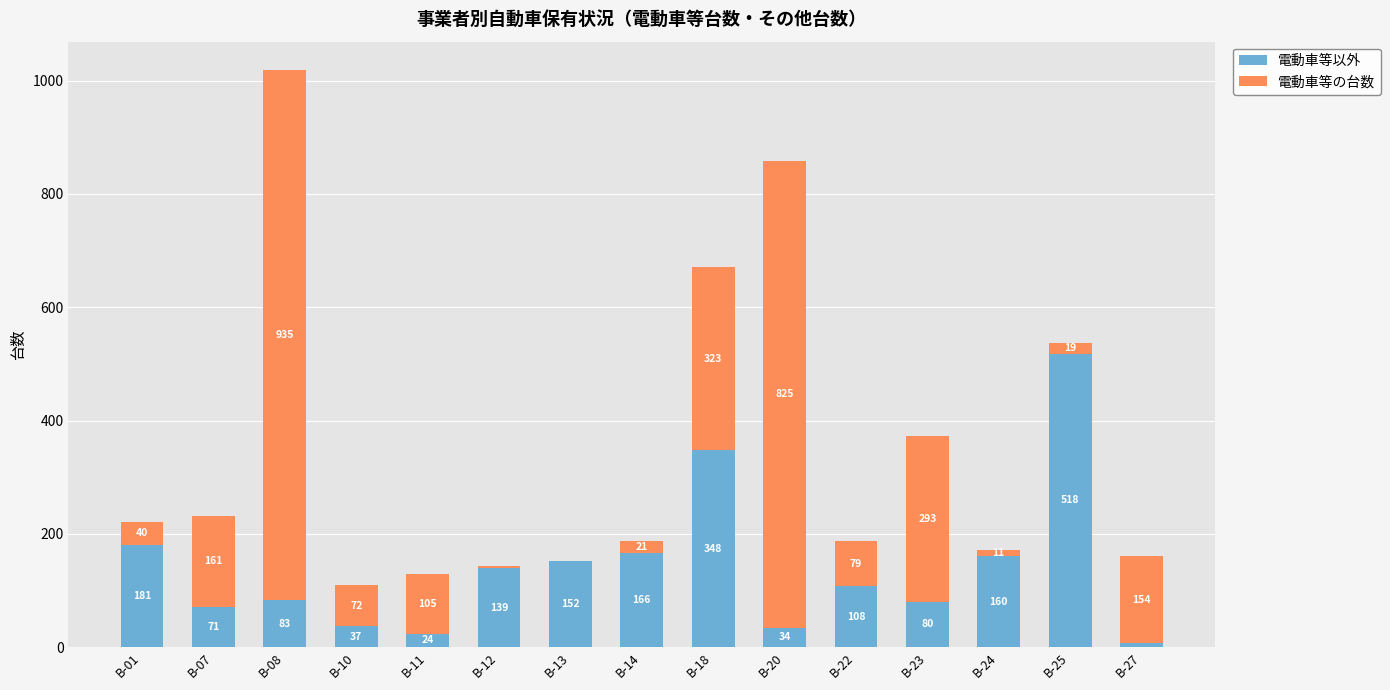

Where is 電動車等以外 nearest to the value 262?

B-01